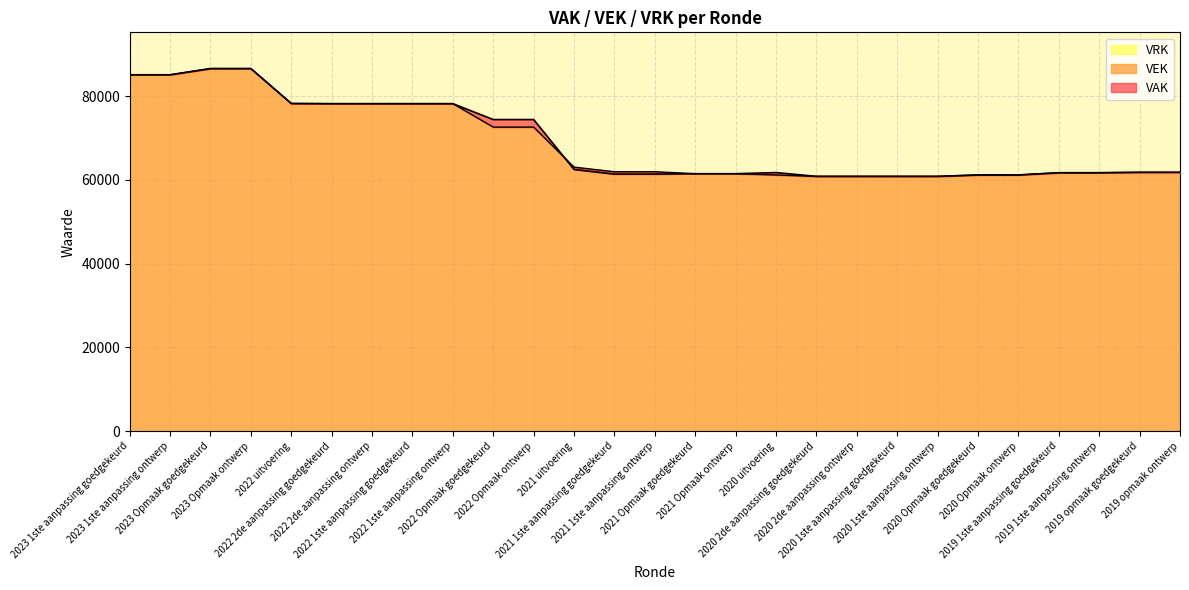

Does the chart have visible grid lines?

Yes